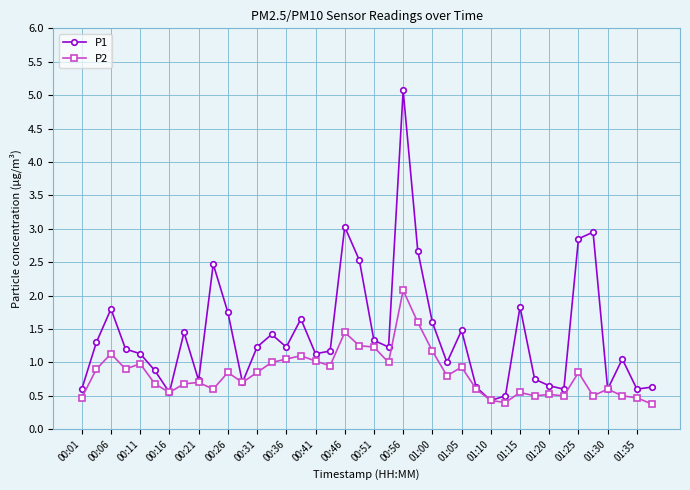

What is the average value of the P2 series?

0.8